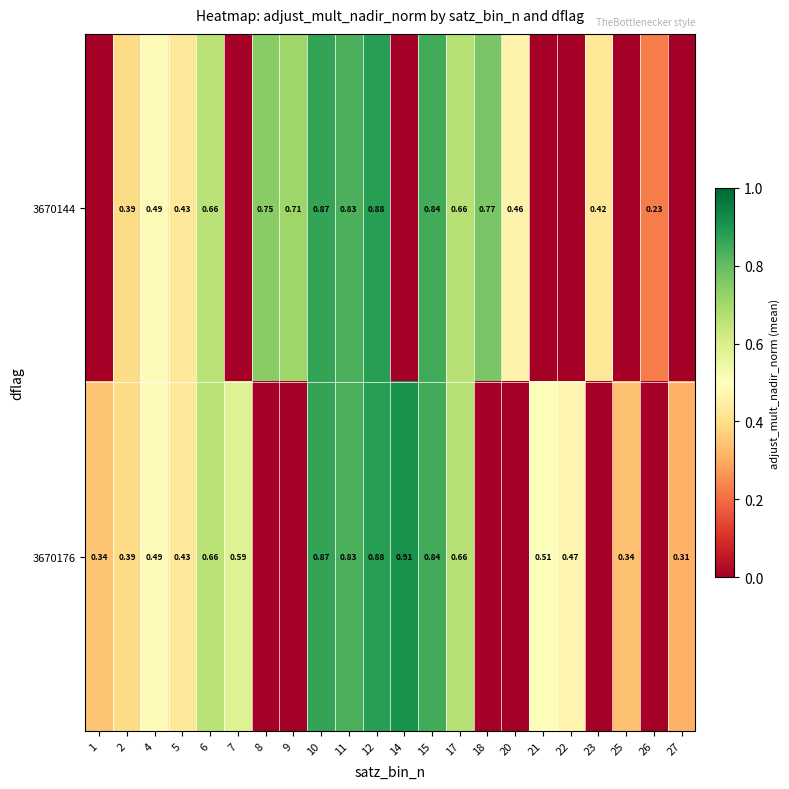

What is the total value across all series at 18?

0.8